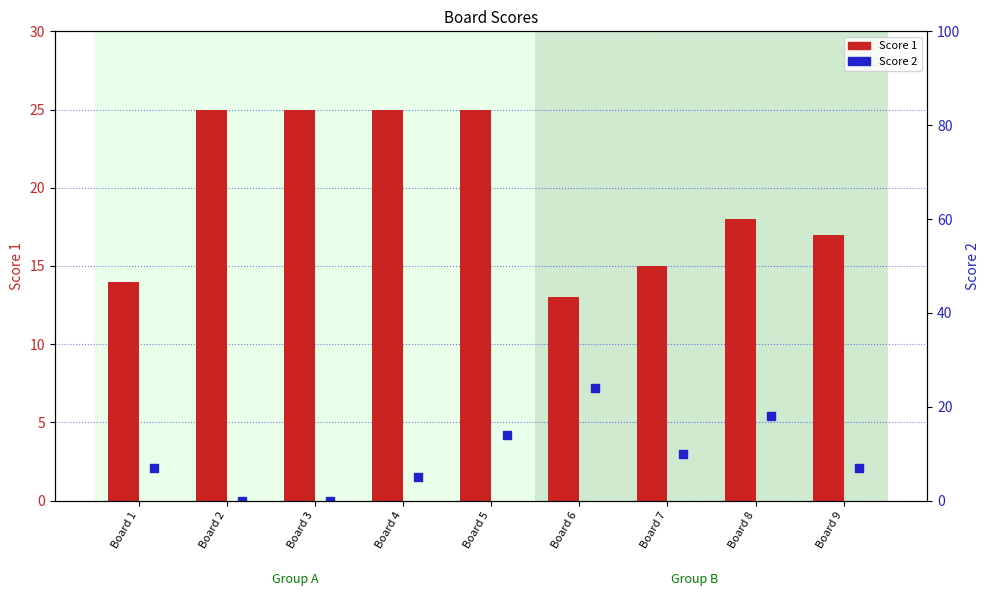

Is the value of Score 1 at Board 1 greater than the value of Score 2 at Board 8?

No